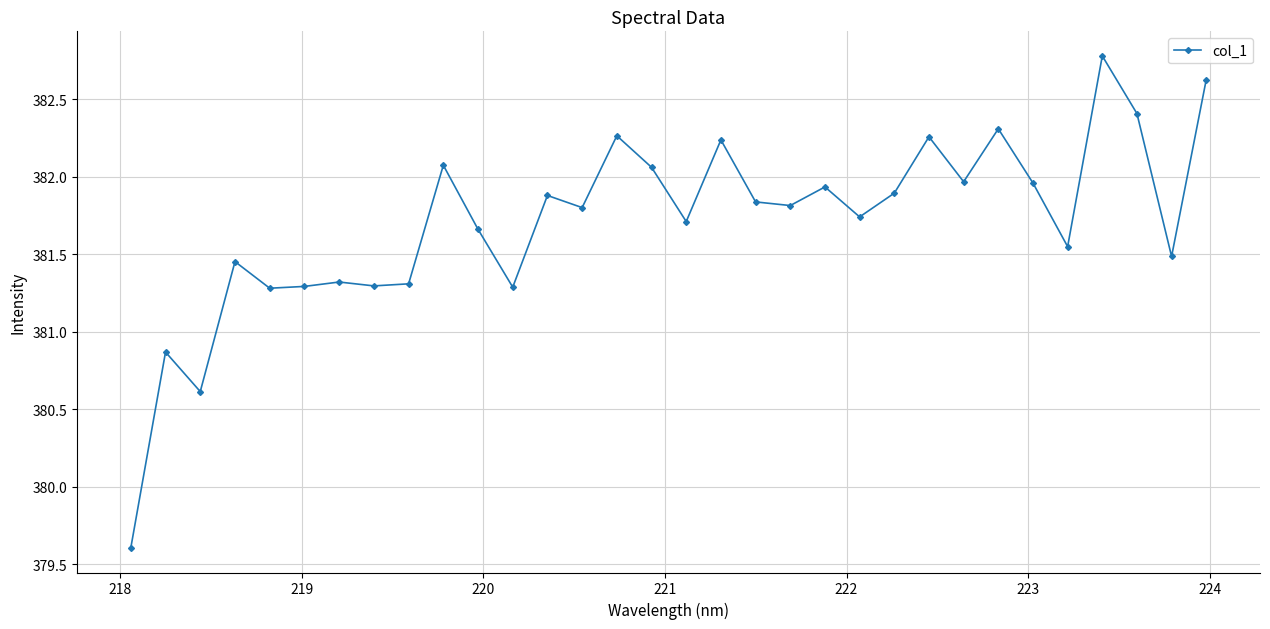

What is the greatest value displayed?

382.8